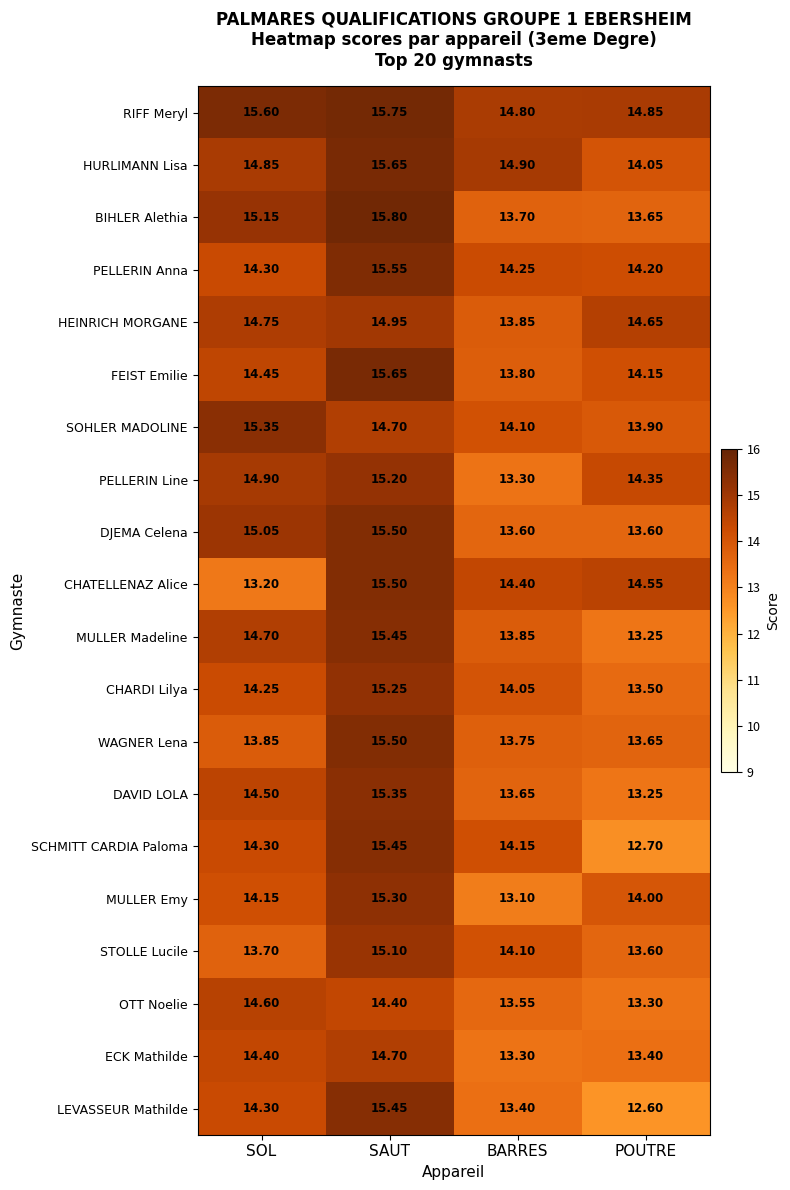

At which label is CHARDI Lilya closest to 14?

BARRES